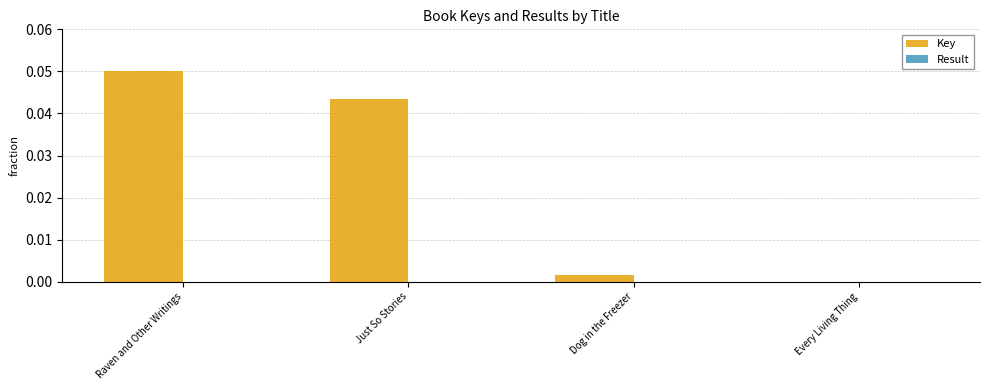

Is it true that Key equals 0.0 at Dog in the Freezer?

True